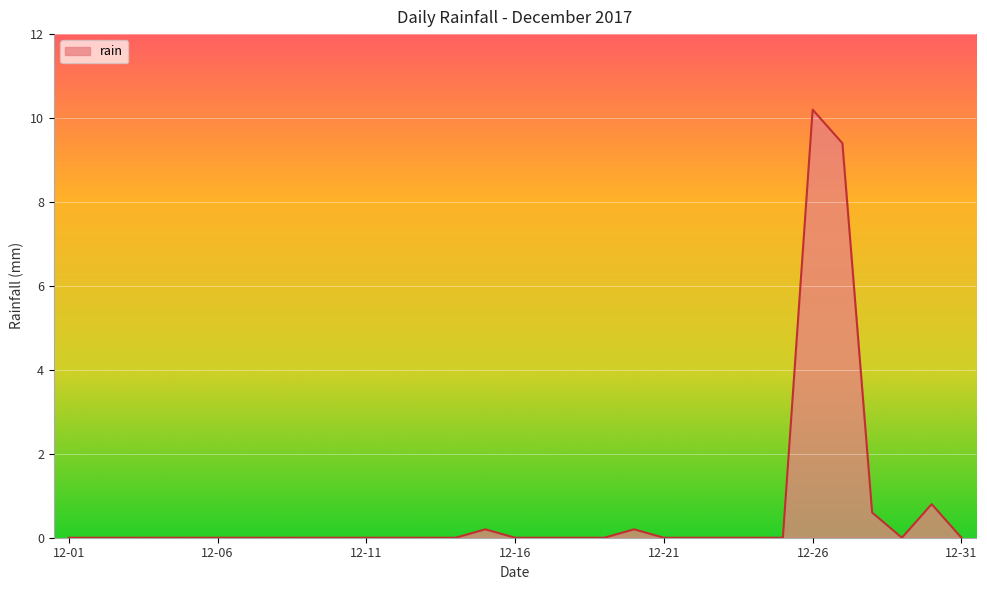

What is the difference between the maximum and minimum values?

10.2